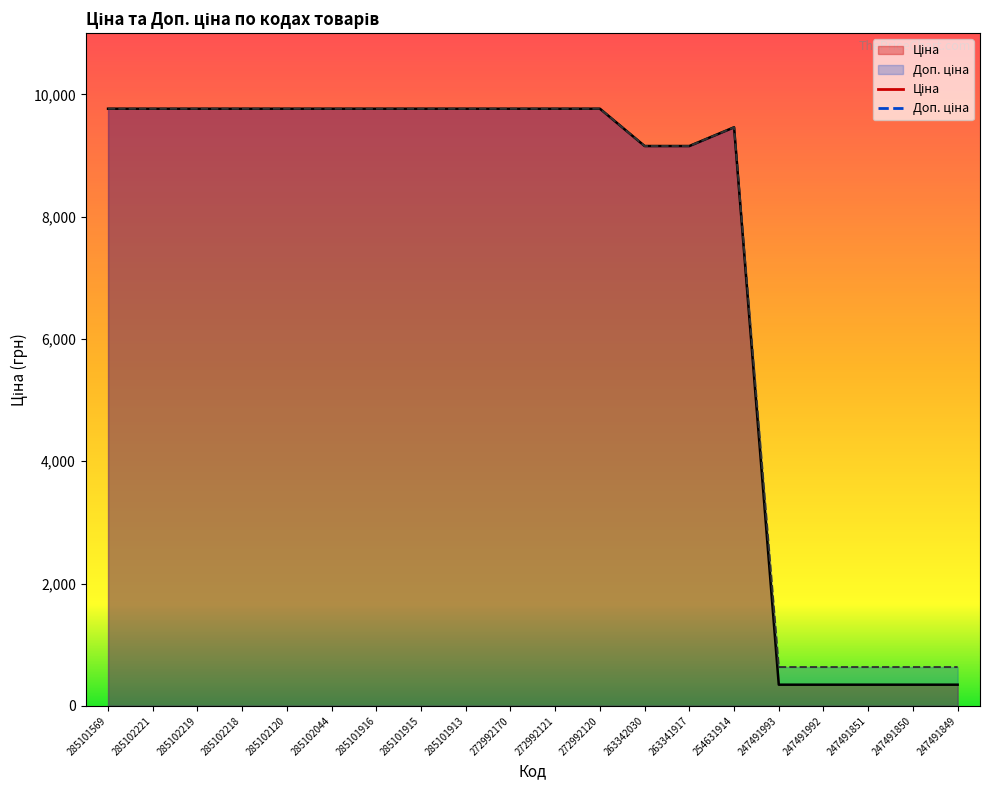

True or false: Доп. ціна has more than 1 interior local peaks.

False